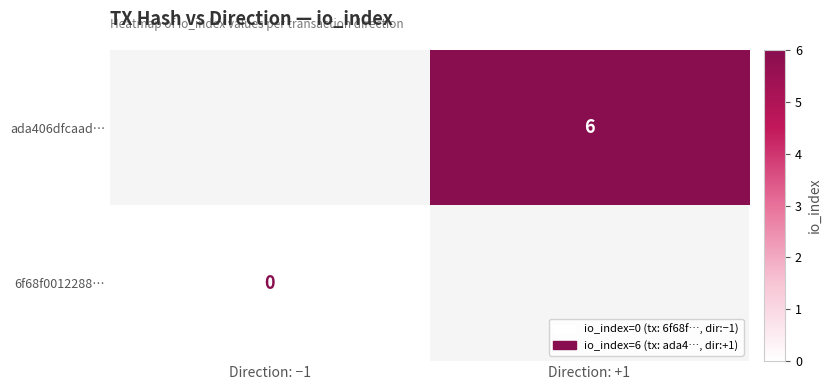

The ada406dfcaad… series shows 6 at Direction: +1. True or false?

True